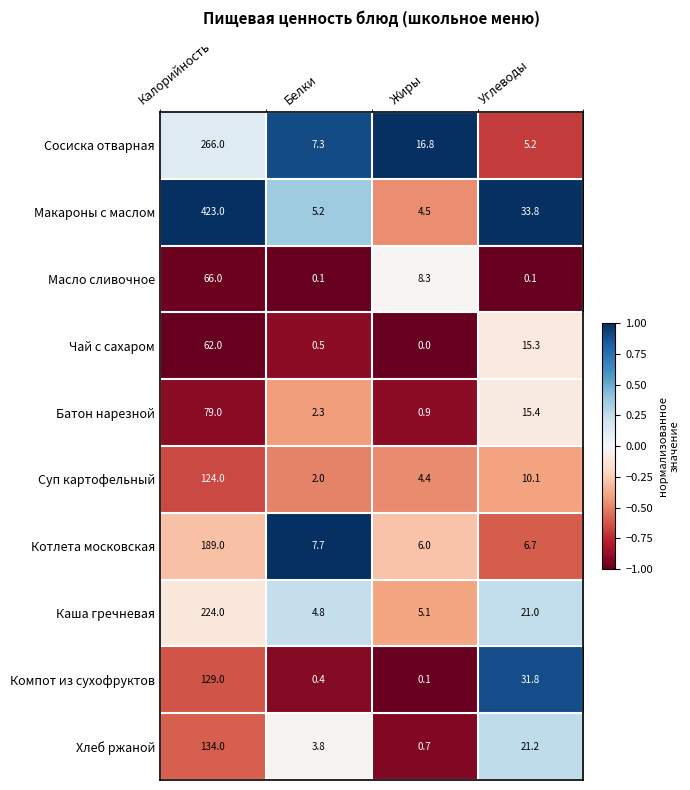

What is the difference between the Чай с сахаром values at Углеводы and Калорийность?

46.7